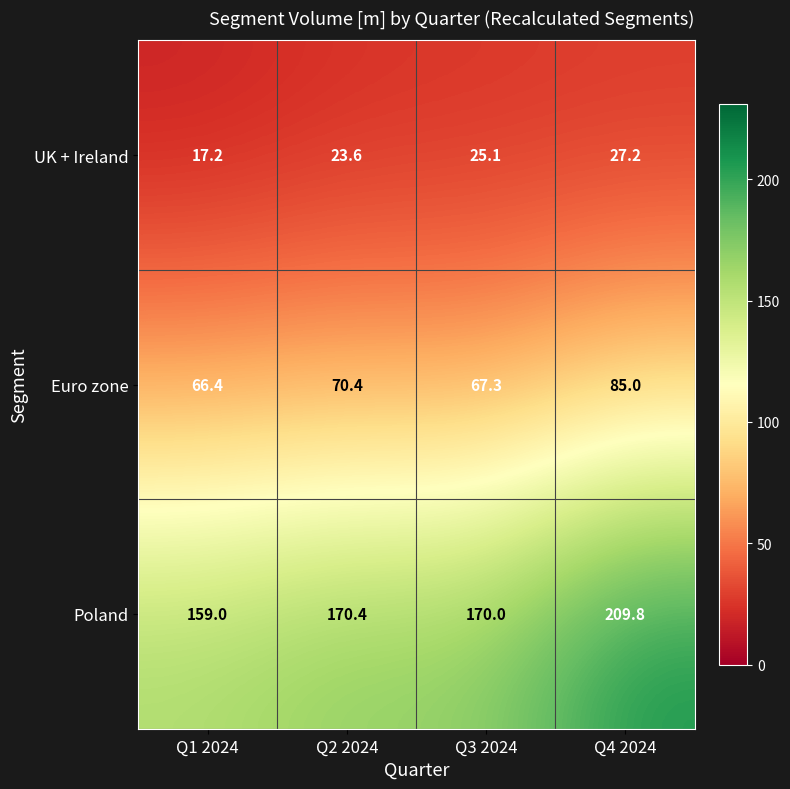

What is the difference between the highest and lowest values at Q2 2024?

146.8